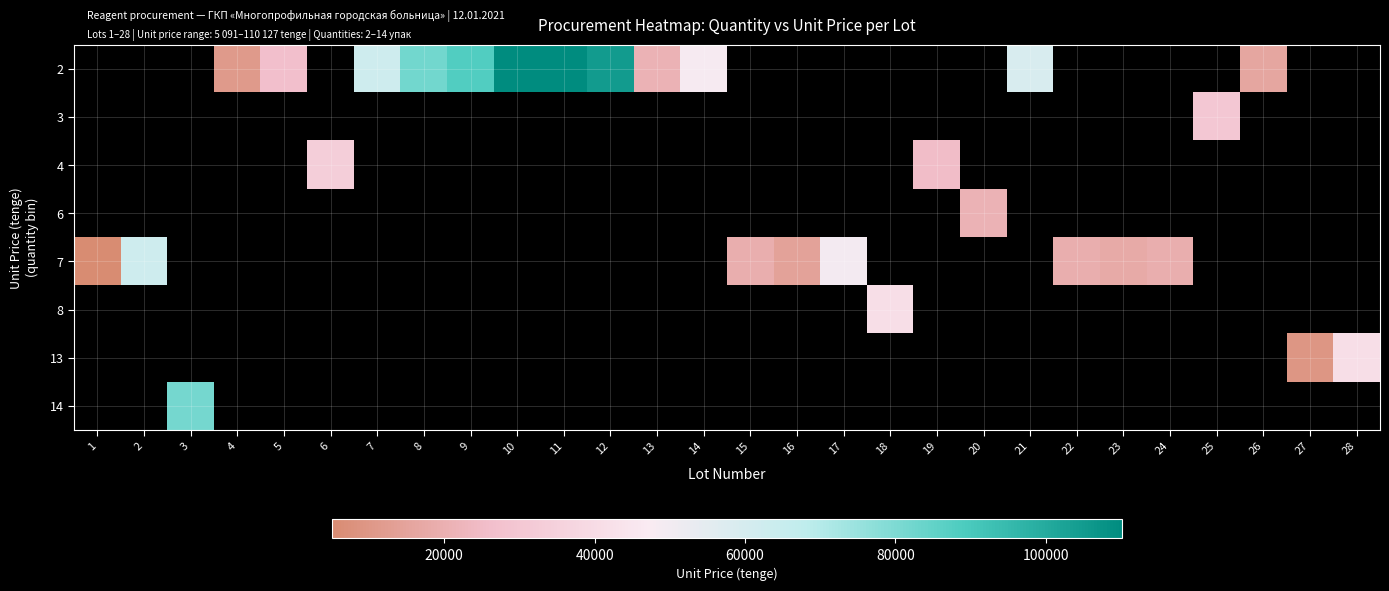

Which has a higher value, 26 or 3?

3